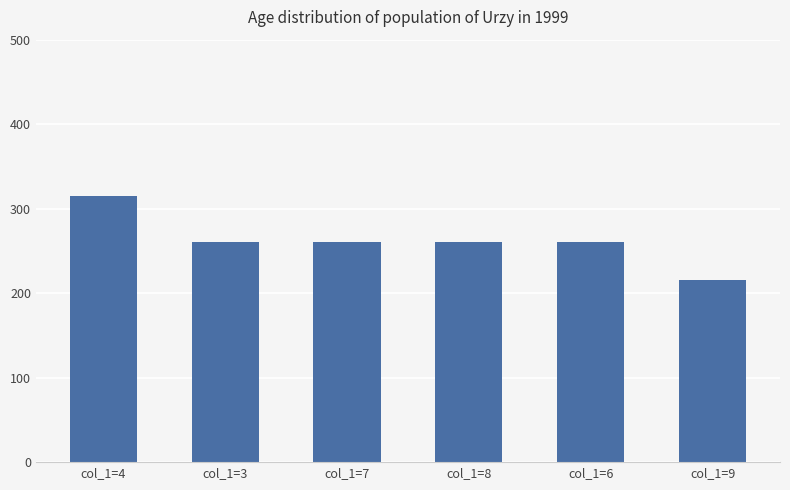

What is the greatest value displayed?

315